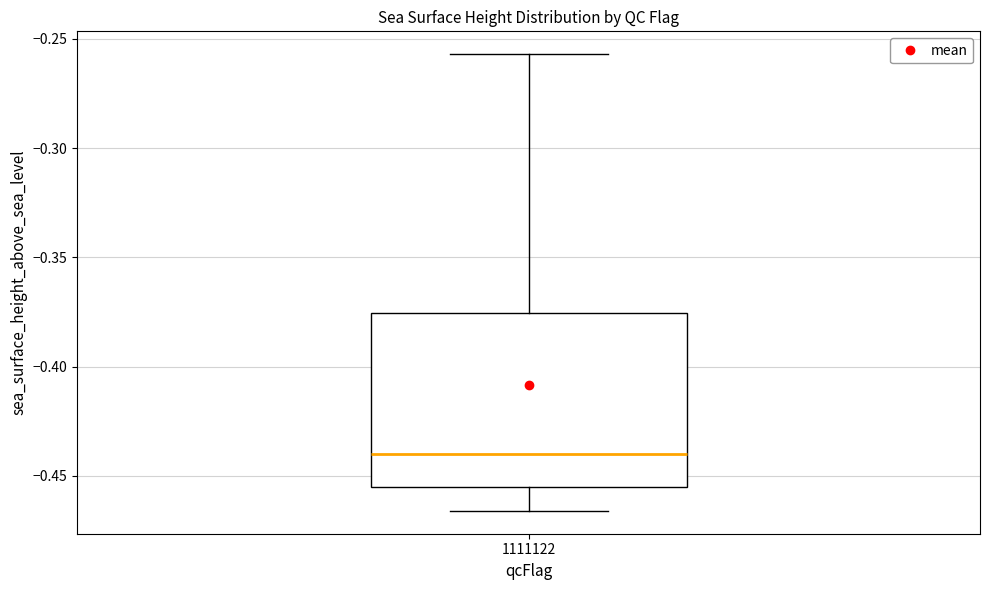

Where does the upper whisker of the box at x = 1111122 end on the y-axis? The values are not printed on the chart, so give them approximately, as read against the axis.

-0.255